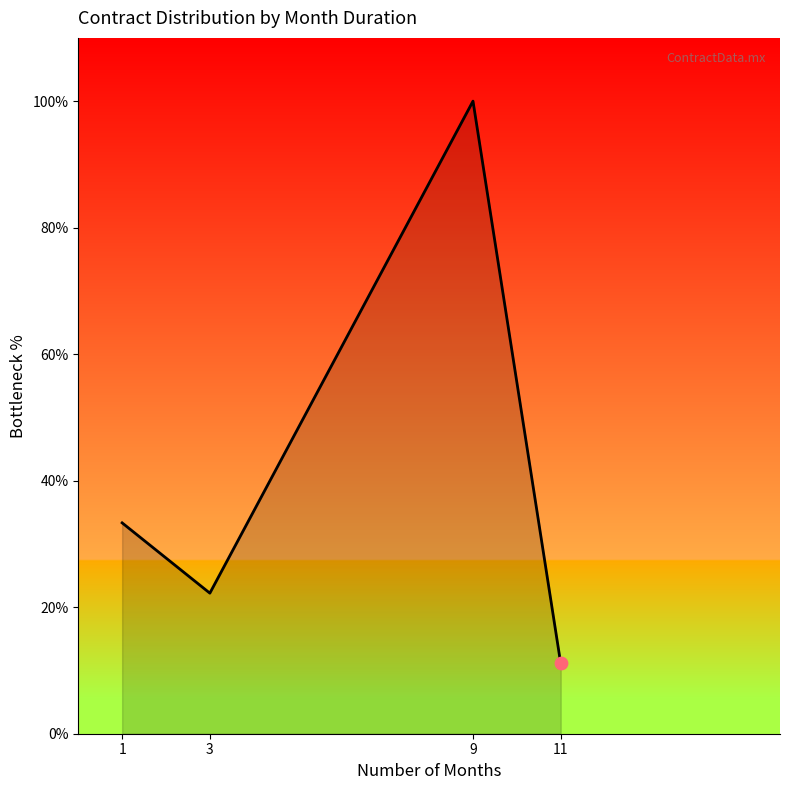

Between 1 and 3, which is larger?

1